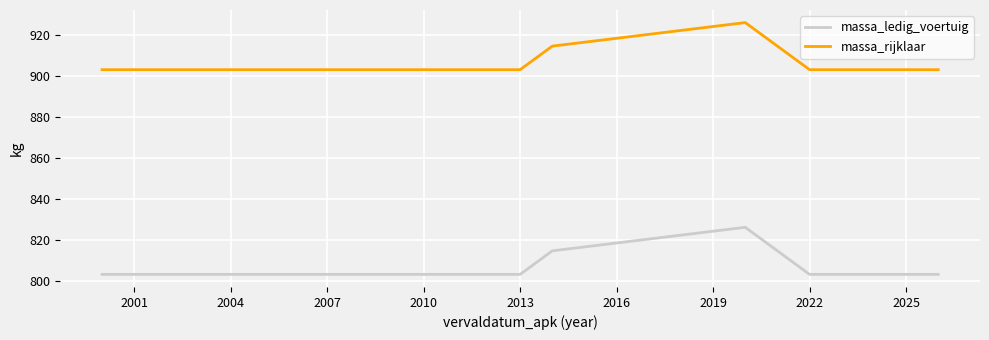

What is the greatest value displayed?

926.0